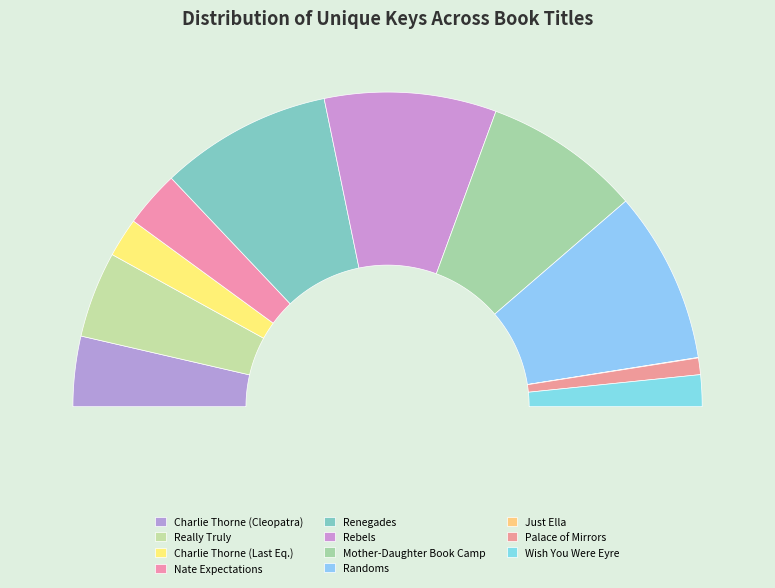

To the nearest percent, what percentage of the pie is Randoms?

18%